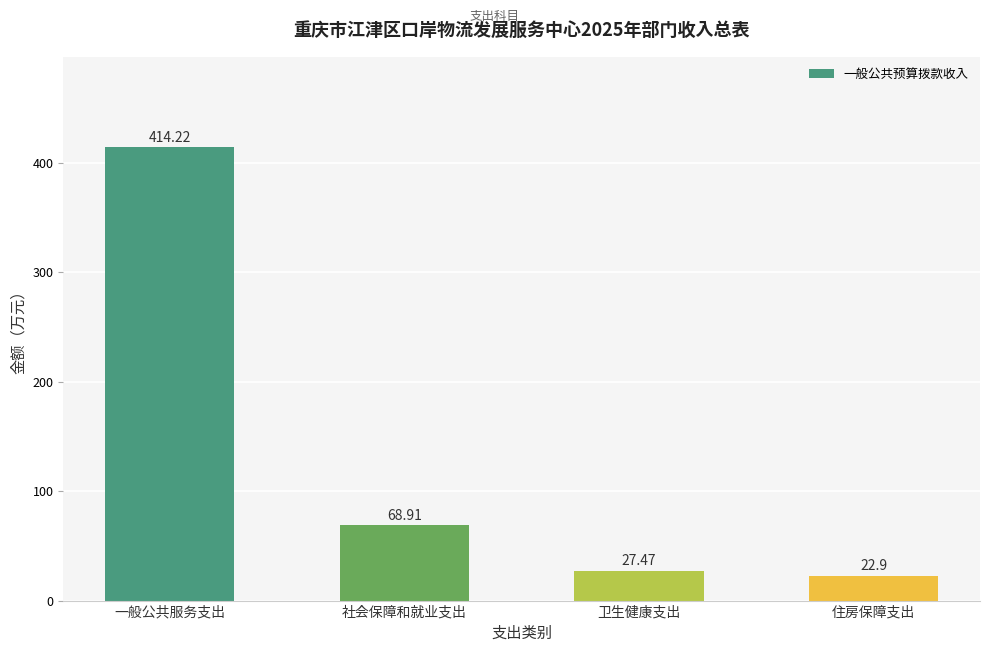

Which label corresponds to the largest value in the chart?

一般公共服务支出